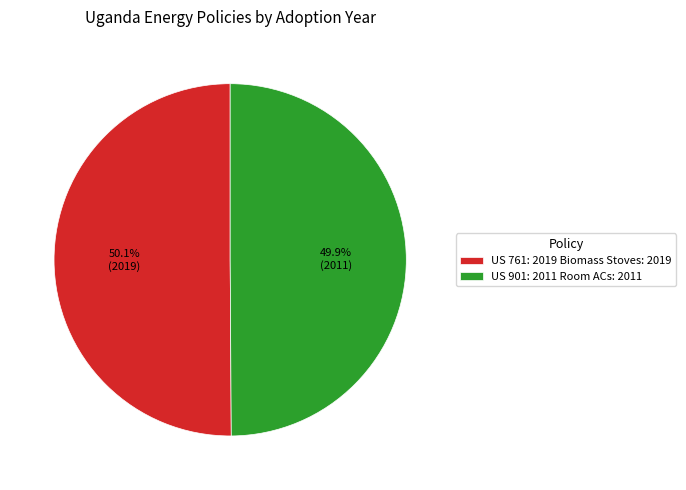

To the nearest percent, what percentage of the pie is US 761: 2019 Biomass Stoves?

50%